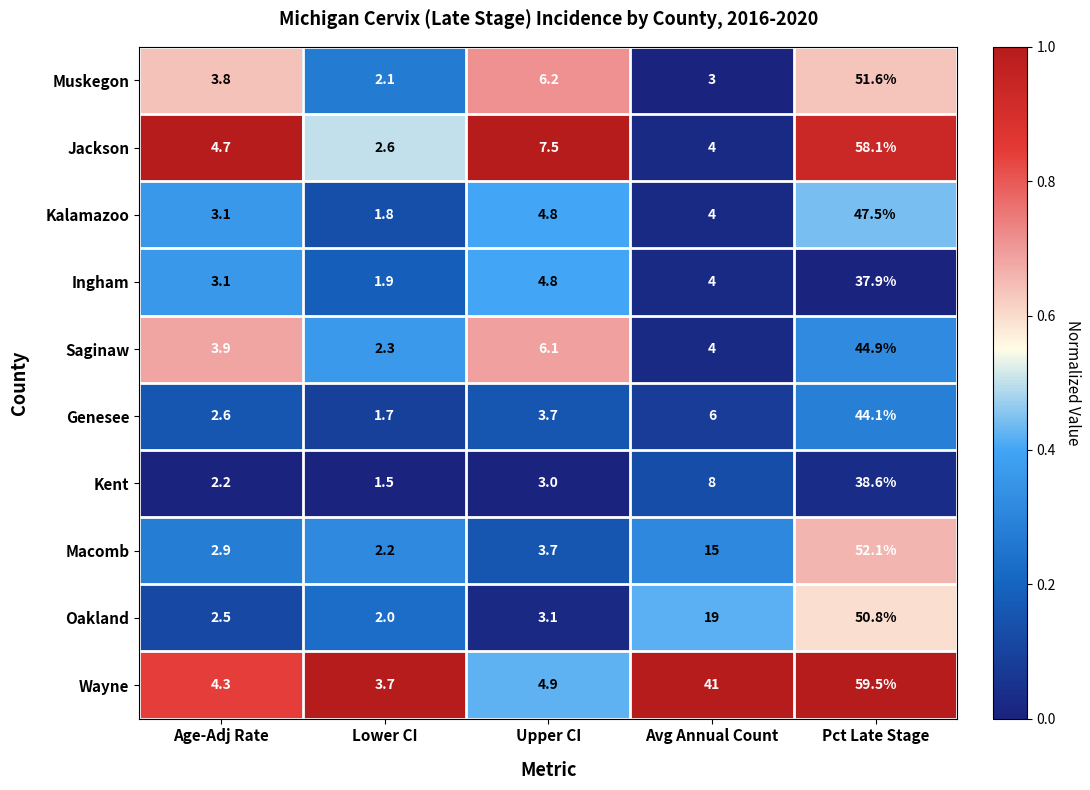

Rank the series by their maximum value, from highest to lowest.

Wayne, Jackson, Macomb, Muskegon, Oakland, Kalamazoo, Saginaw, Genesee, Kent, Ingham